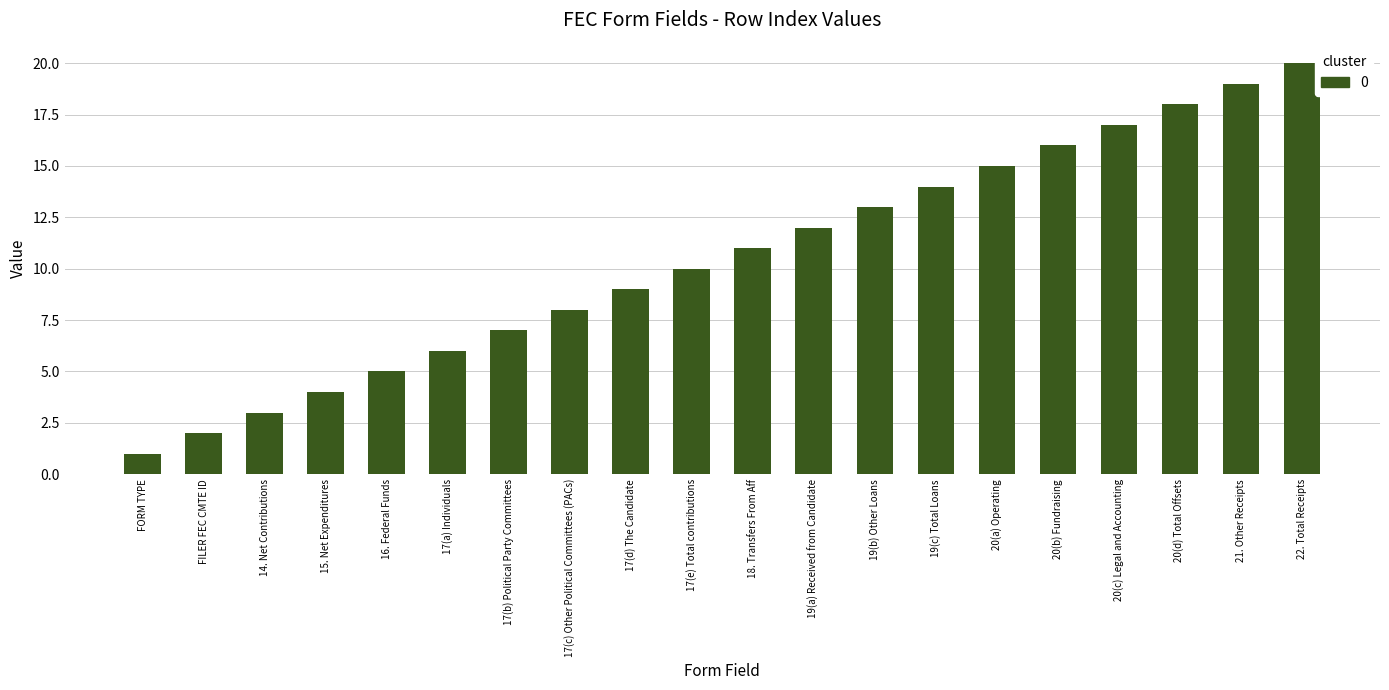

What is the value of the 2nd bar from the left?

2